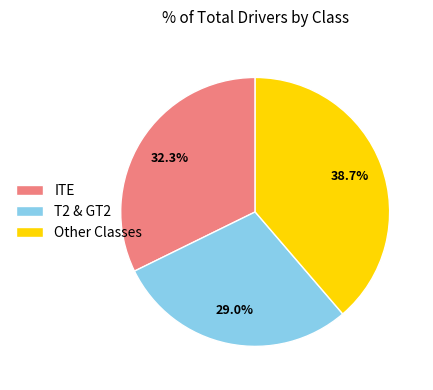

What is the smallest slice in the pie chart?

T2 & GT2